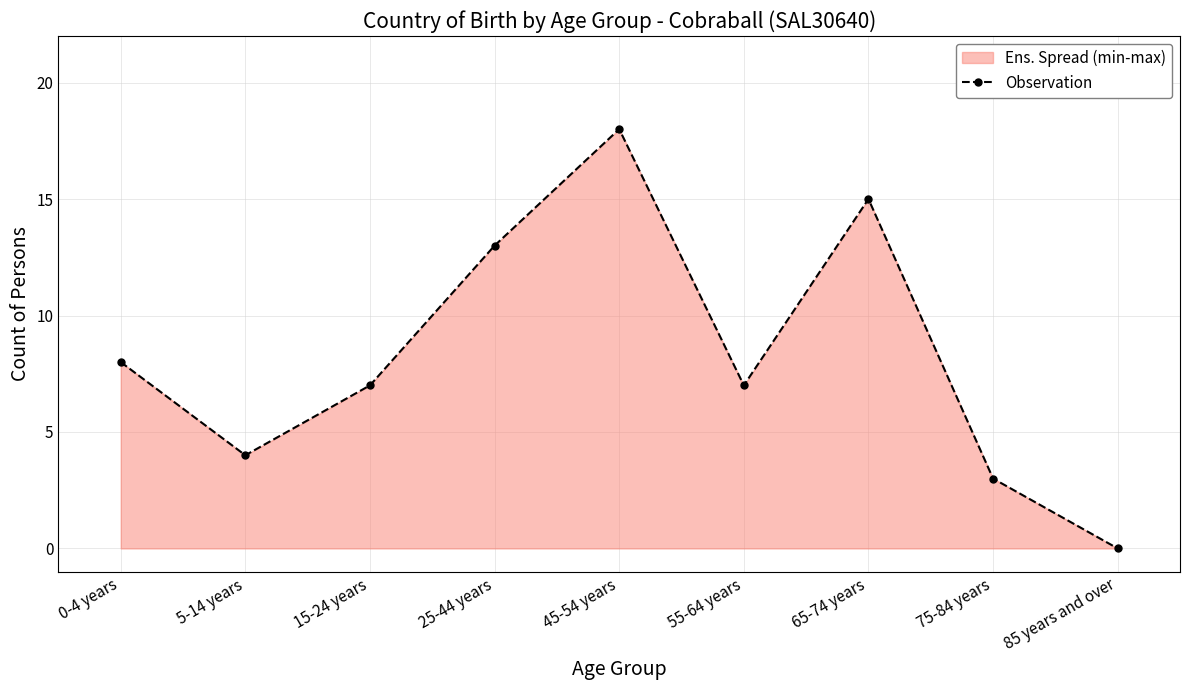

What is the difference between the values at 45-54 years and 25-44 years?

5